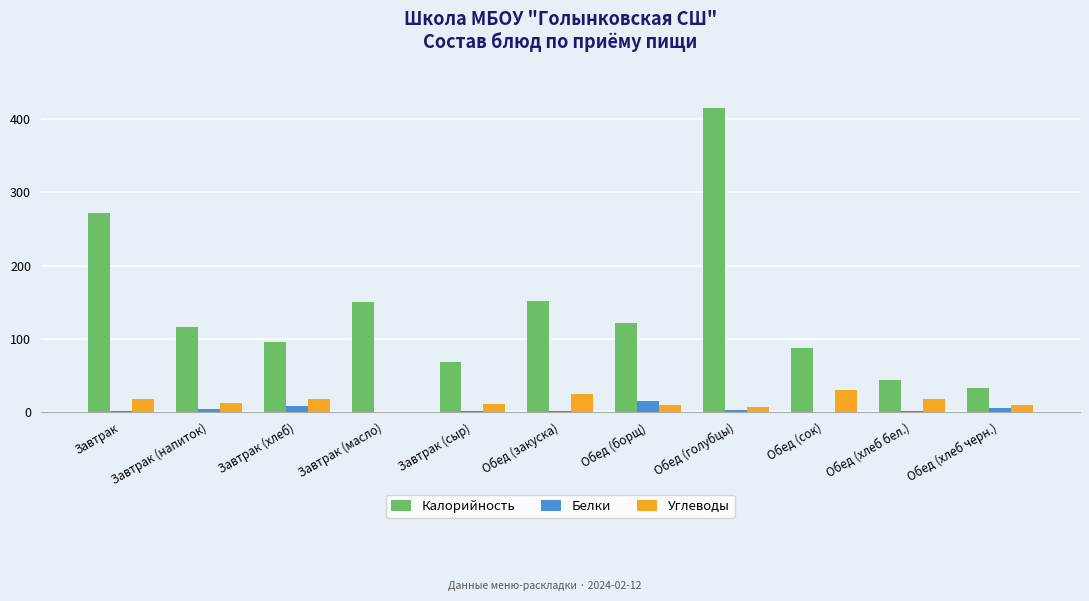

The value of Калорийность at Обед (борщ) is 60. True or false?

False